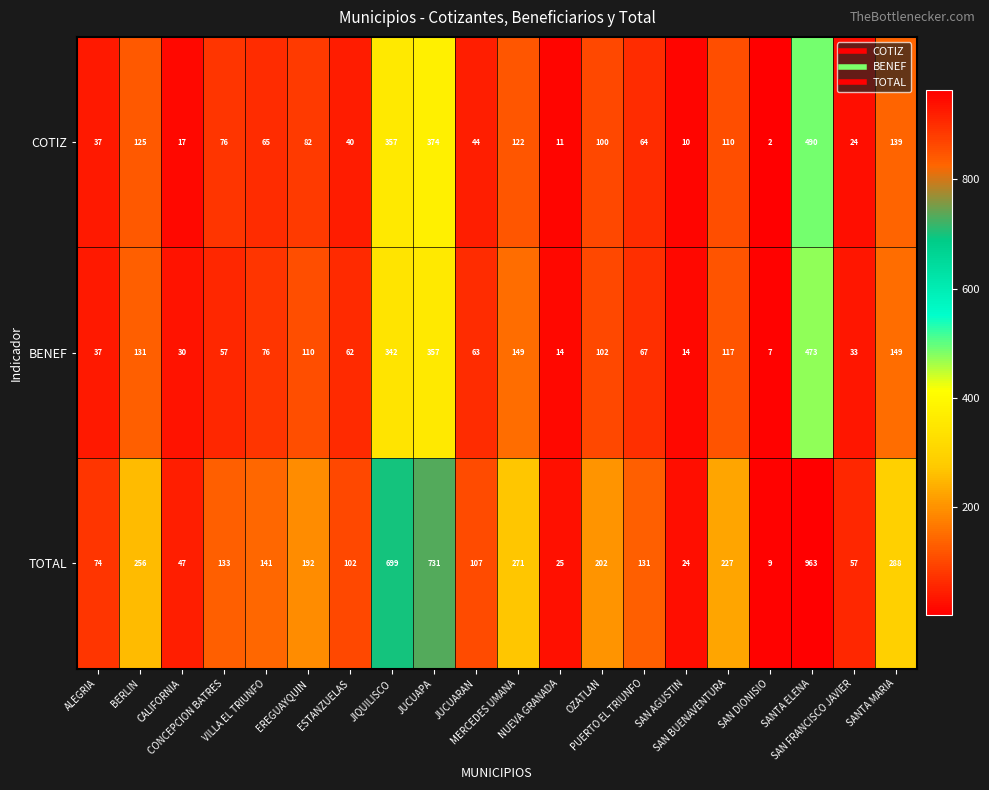

What is the greatest value displayed?

963